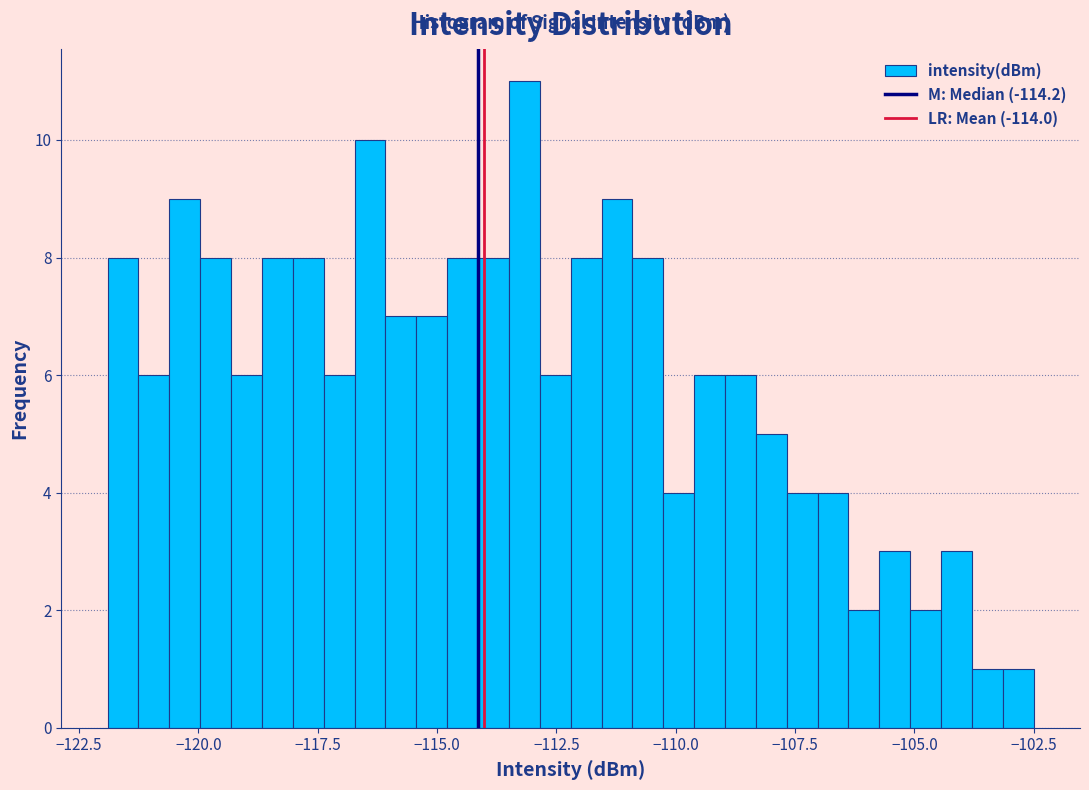

Read against the x-axis, roughly where is the centre of the tallest bar?

-113.0